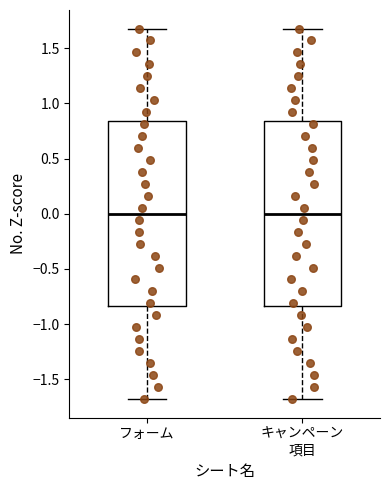

Reading left to right, read every box against the y-axis: the position of its median line, the range the box covers, and the ends of its whiskers. The values are not printed on the chart, so give them approximately, as read against the axis.

フォーム: median 0.00, box -0.85 to 0.85, whiskers -1.70 to 1.70
キャンペーン 項目: median 0.00, box -0.85 to 0.85, whiskers -1.70 to 1.70